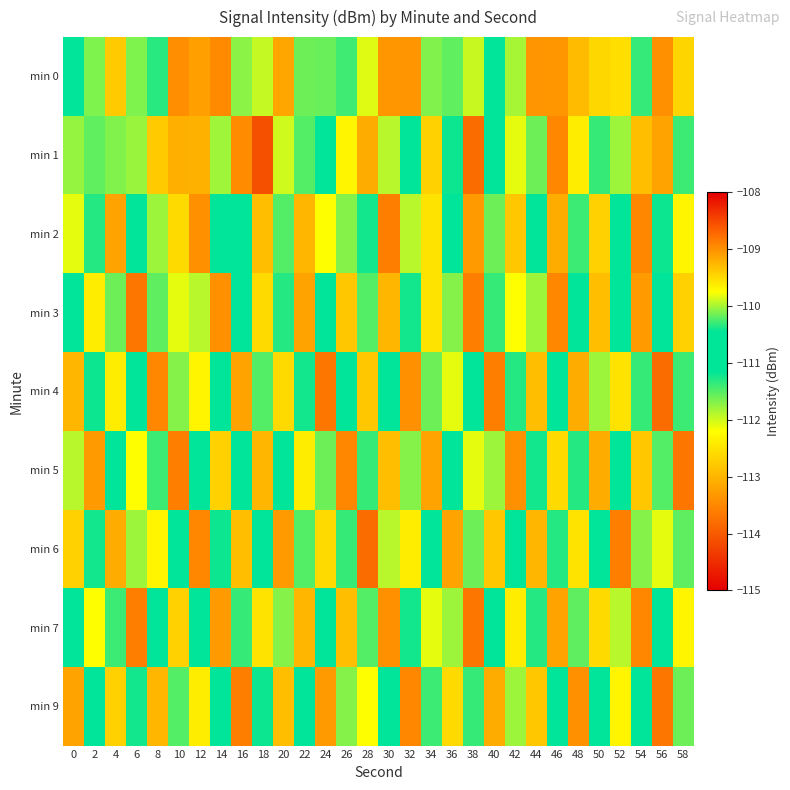

What is the total value across all series at 42?

-1008.6